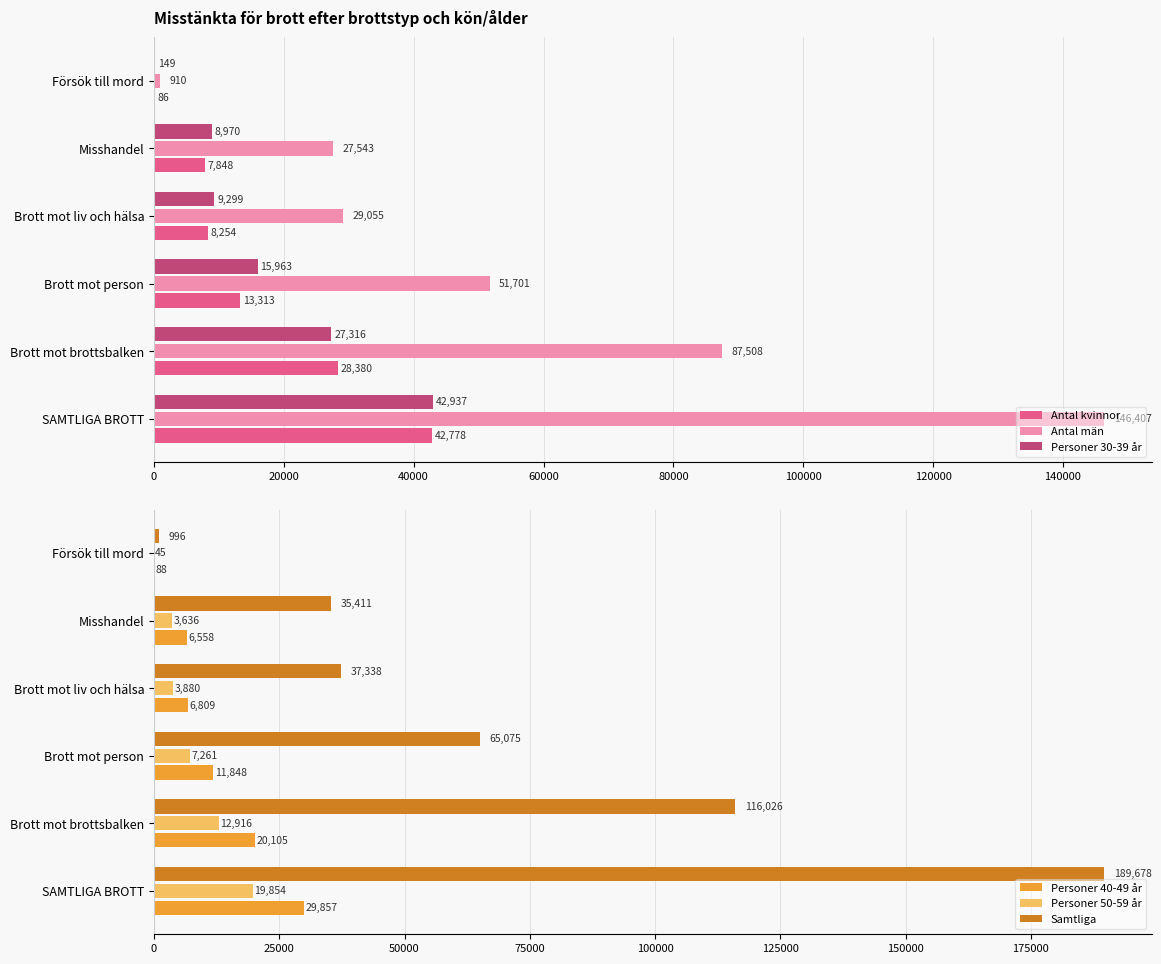

What is the highest value of the Personer 30-39 år series?

42937